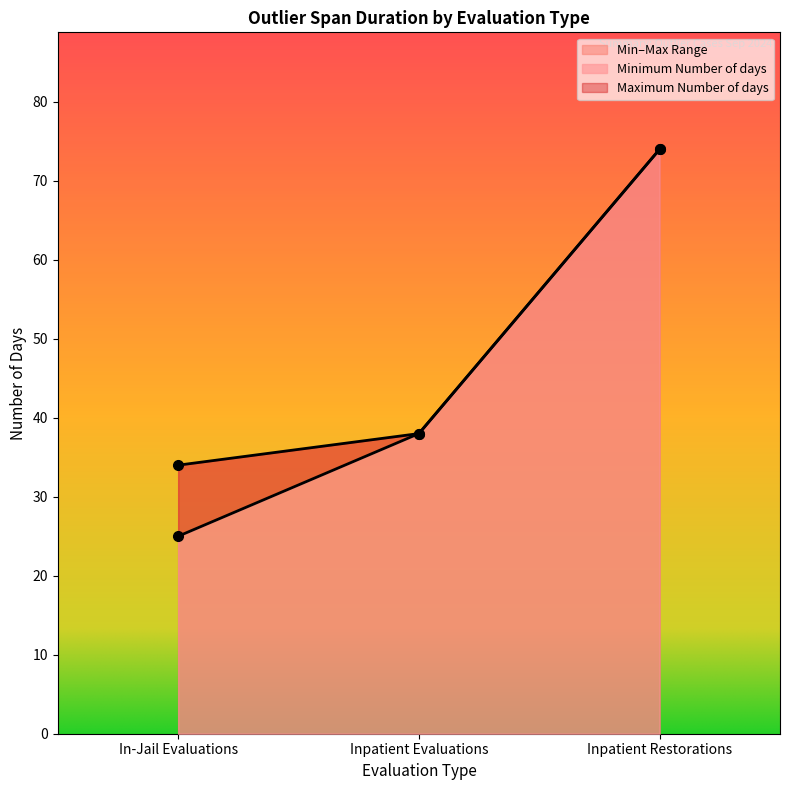

What is the sum of all Minimum Number of days values?

137